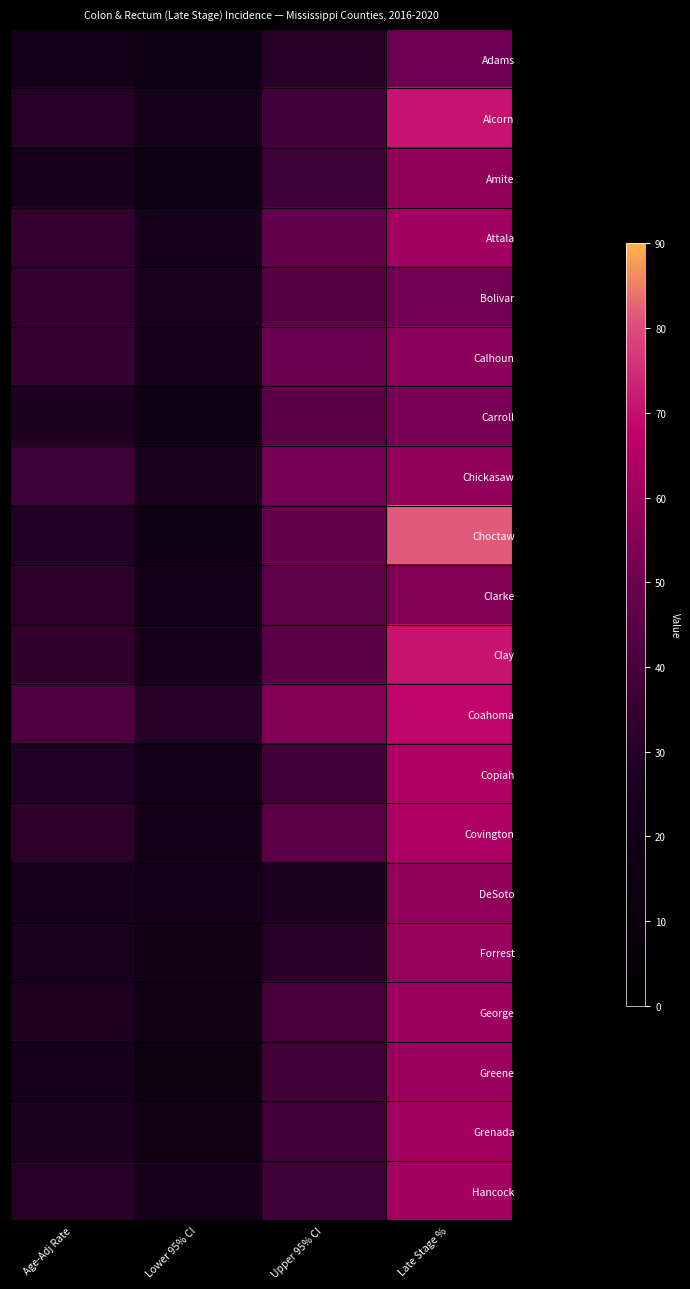

At which category is the sum across all series the highest?

Late Stage %